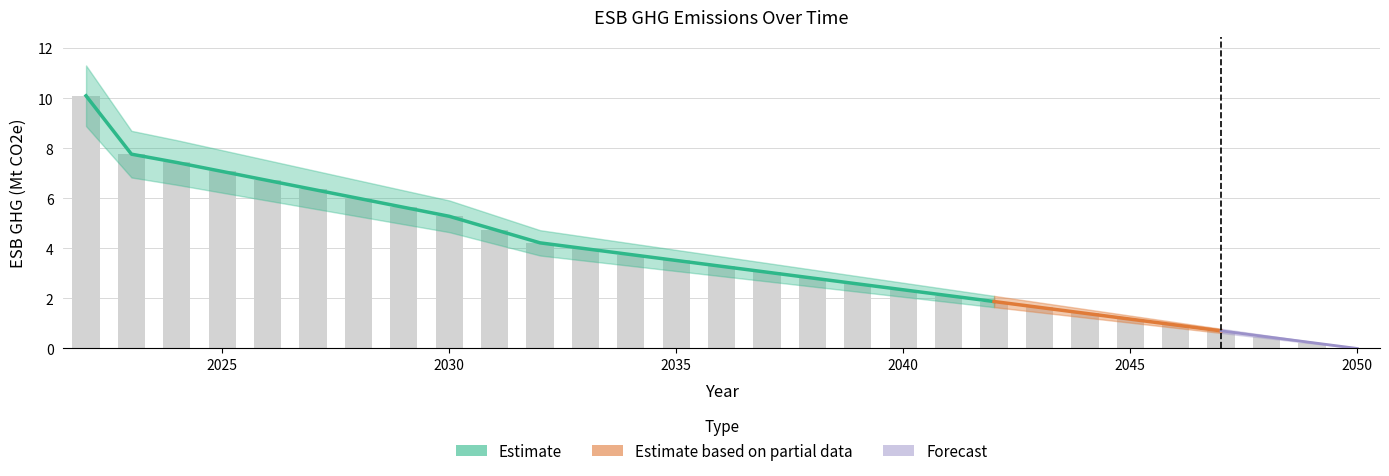

What is the sum of the values at 2037 and 2044?

4.5